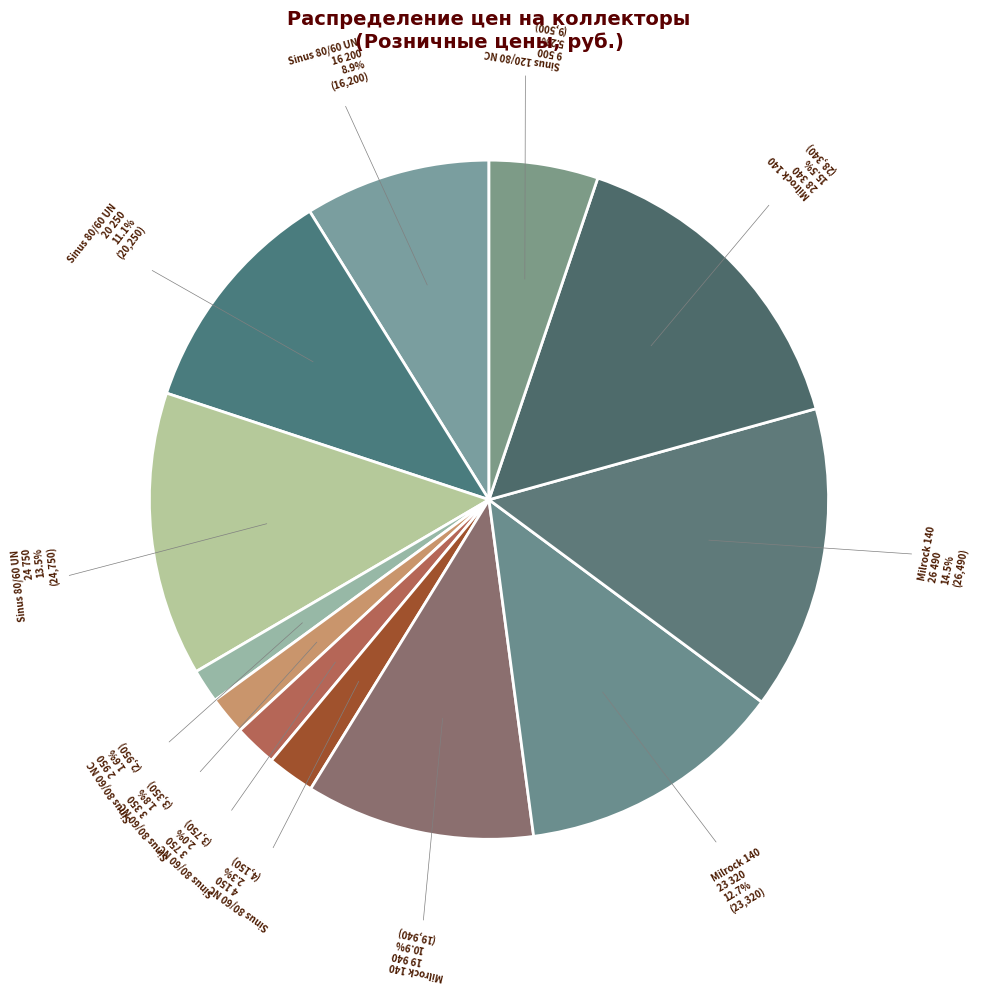

To the nearest percent, what is the difference between the largest and smallest slice percentages?

14%